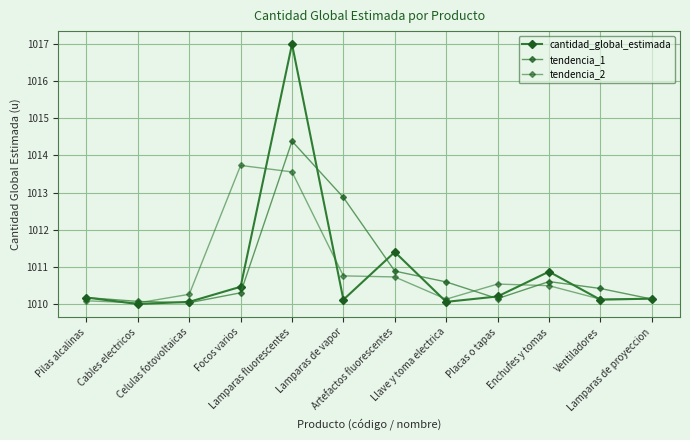

True or false: tendencia_2 has a value of 1010.8 at Lamparas de vapor.

True